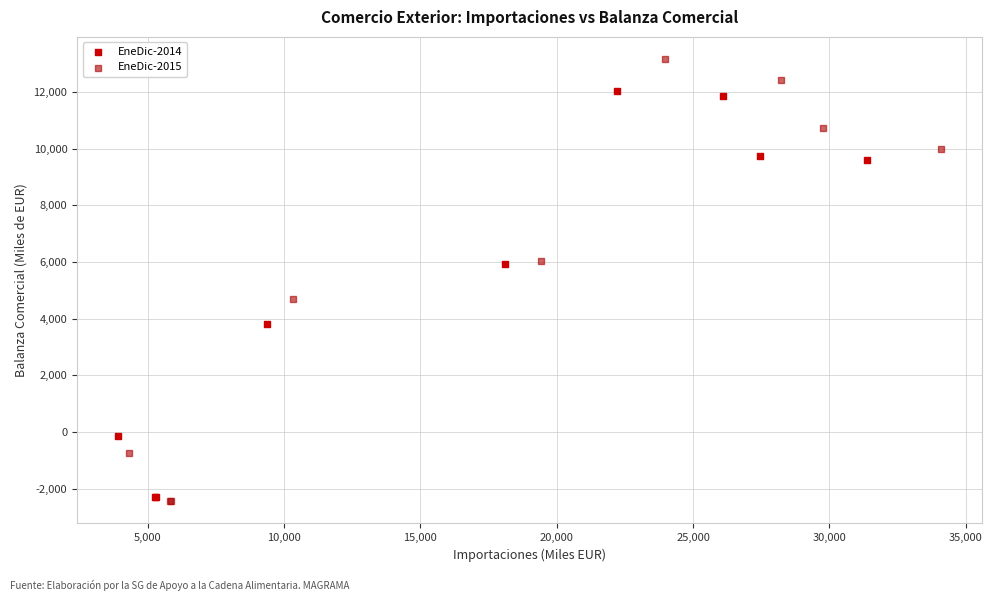

Which series has the widest spread of Y values?

EneDic-2015